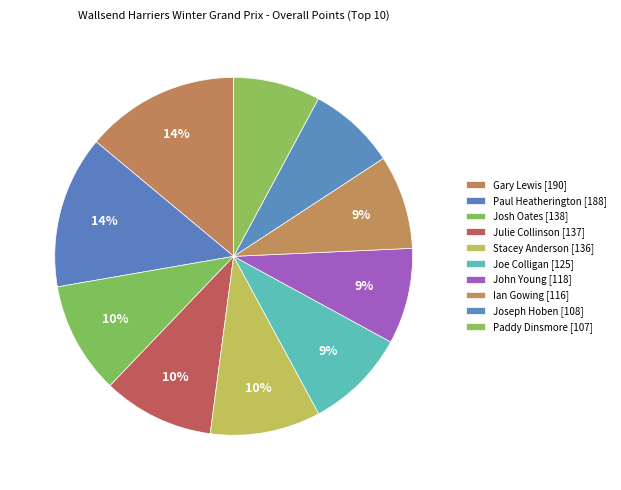

Count the number of slices in the pie.

10